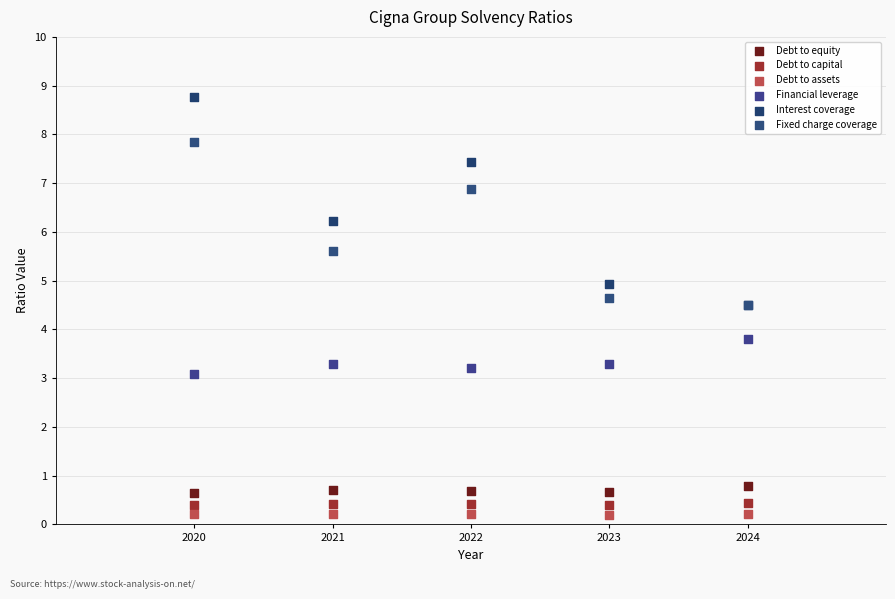

Which series contains the highest Y value?

Interest coverage